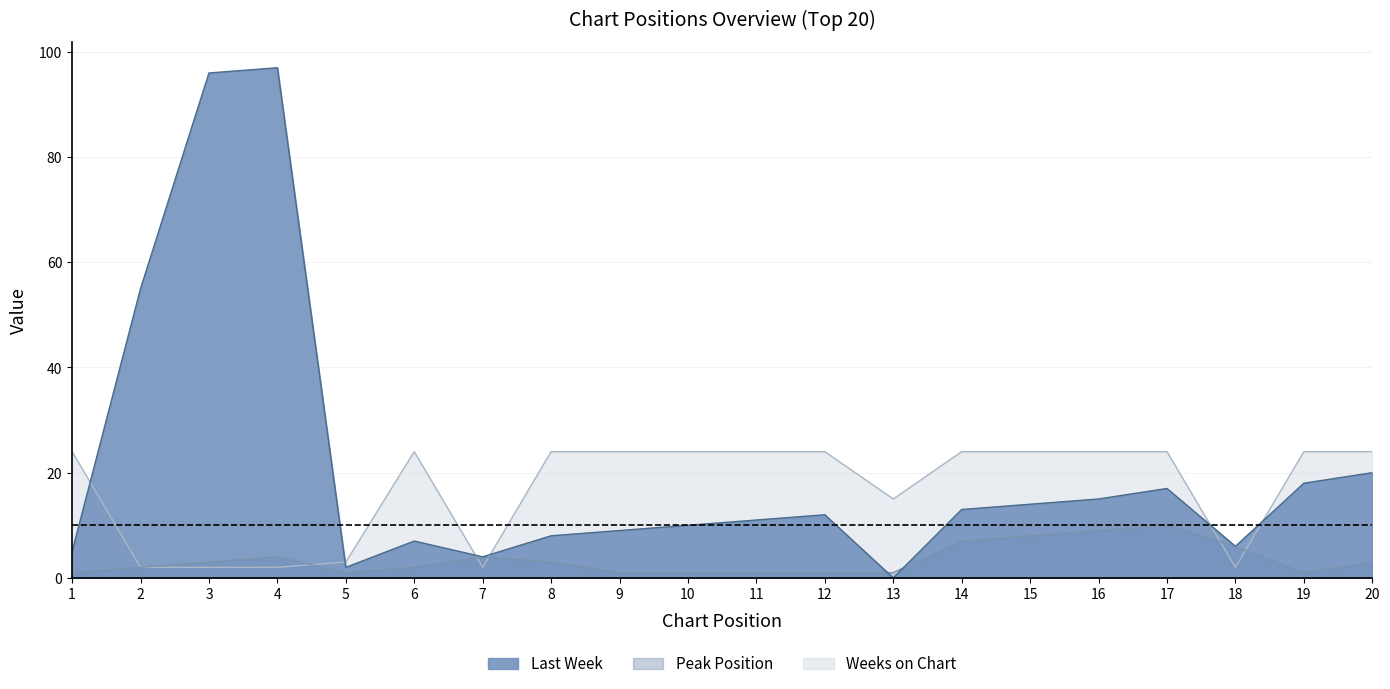

How many interior local valleys does the Last Week series have?

4